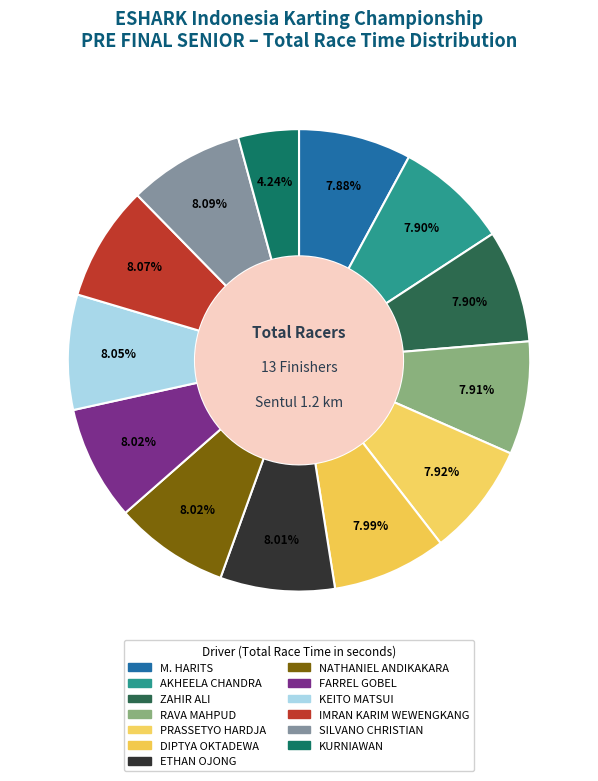

How many slices are in this pie chart?

13